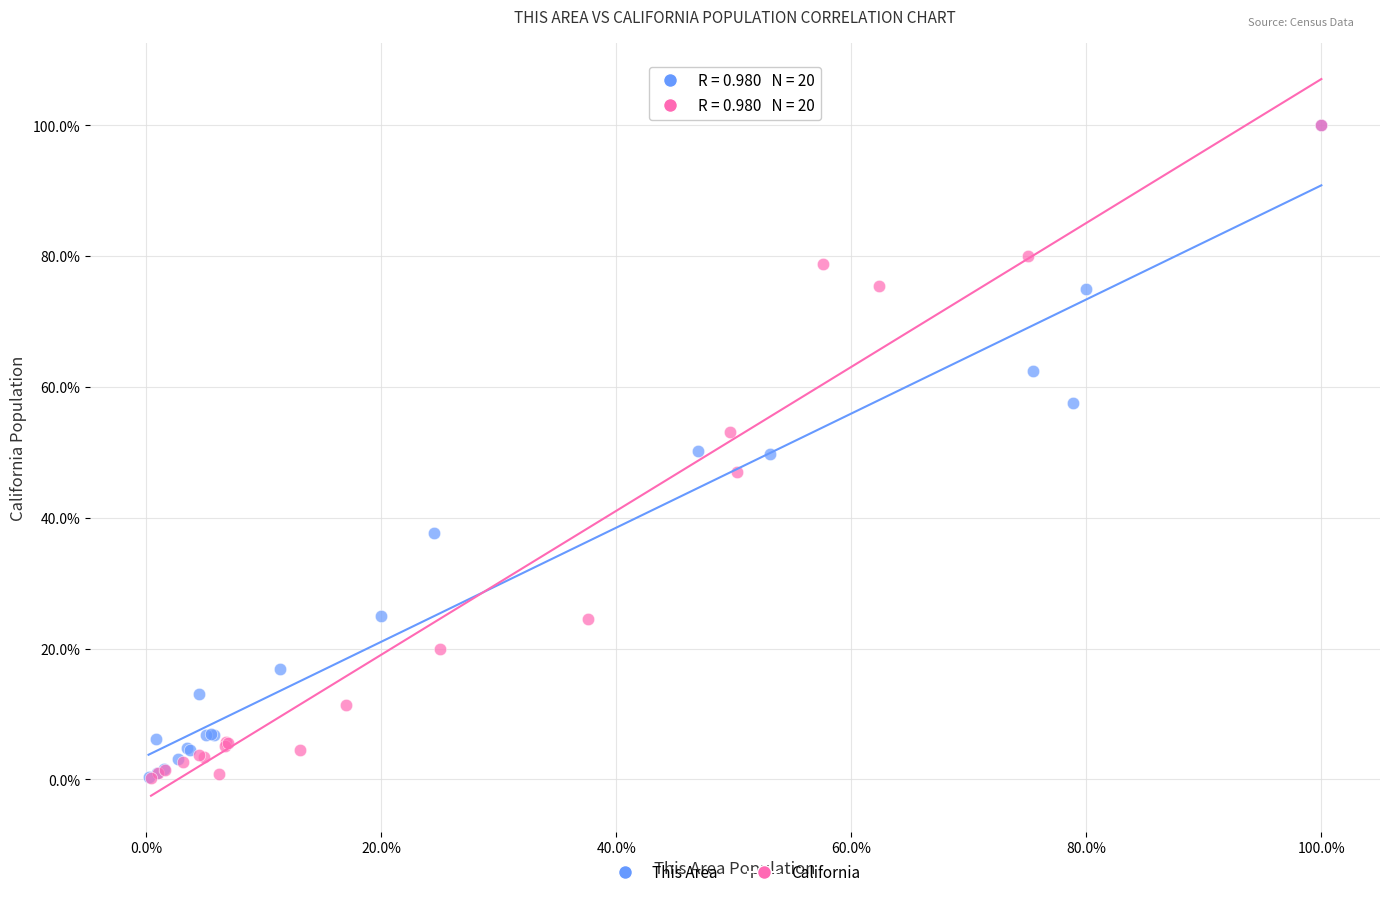

What are all the series names shown in the legend?

This Area, California